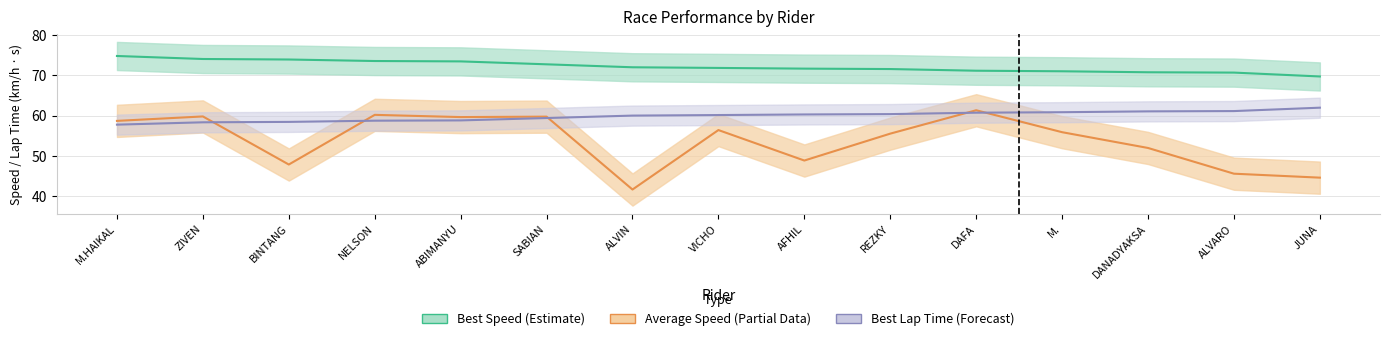

Which category has the lowest value in the Best Speed series?

JUNA